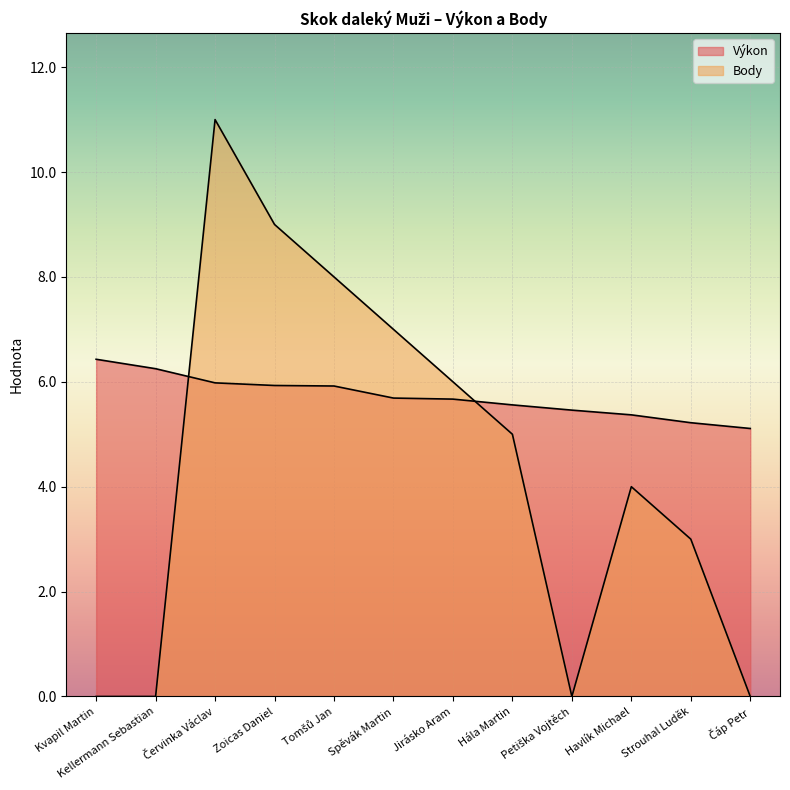

How many positive values does the Body series have?

8